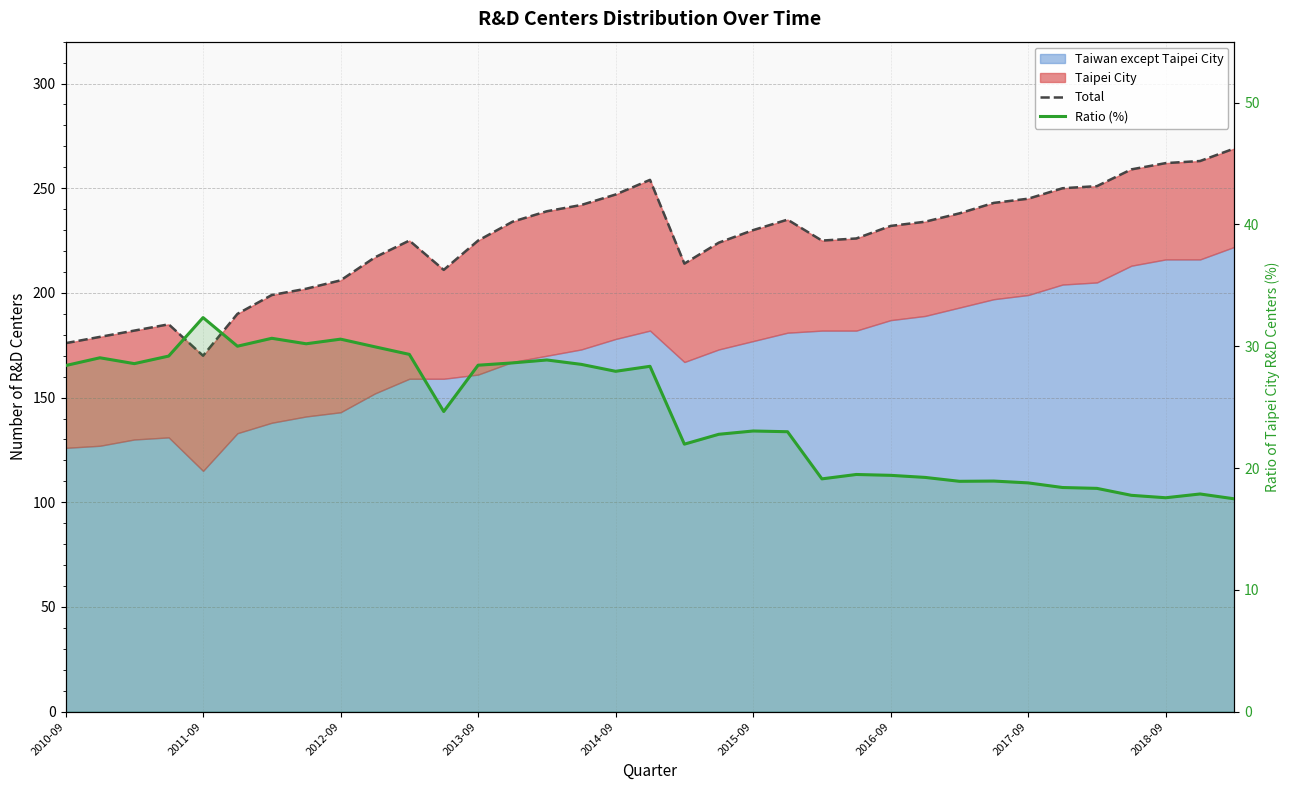

Does the chart display data point markers on the line(s)?

No